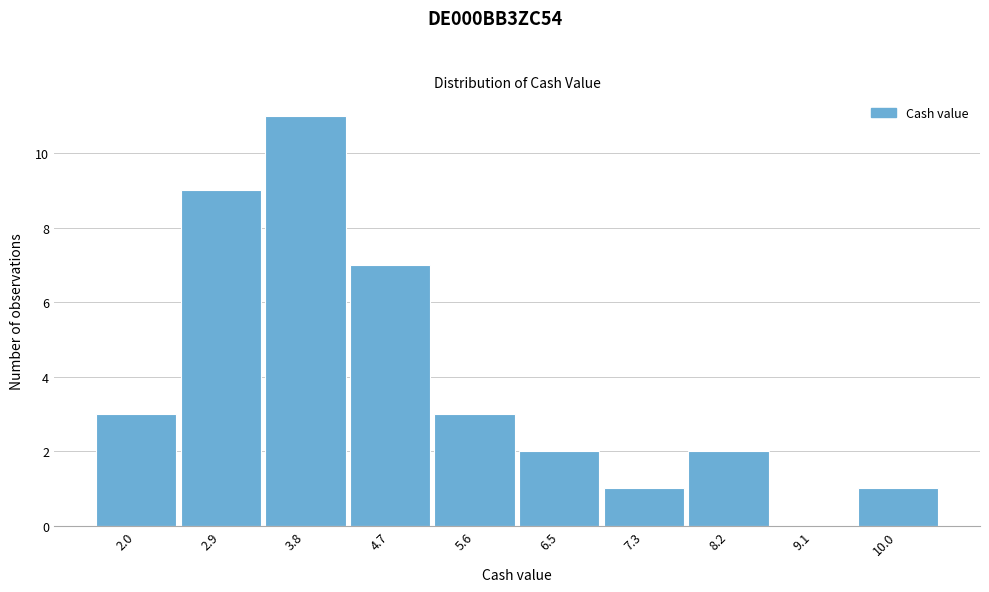

Reading left to right, list all the values displayed in this chart.

2.0=3	2.9=9	3.8=11	4.7=7	5.6=3	6.5=2	7.3=1	8.2=2	9.1=0	10.0=1